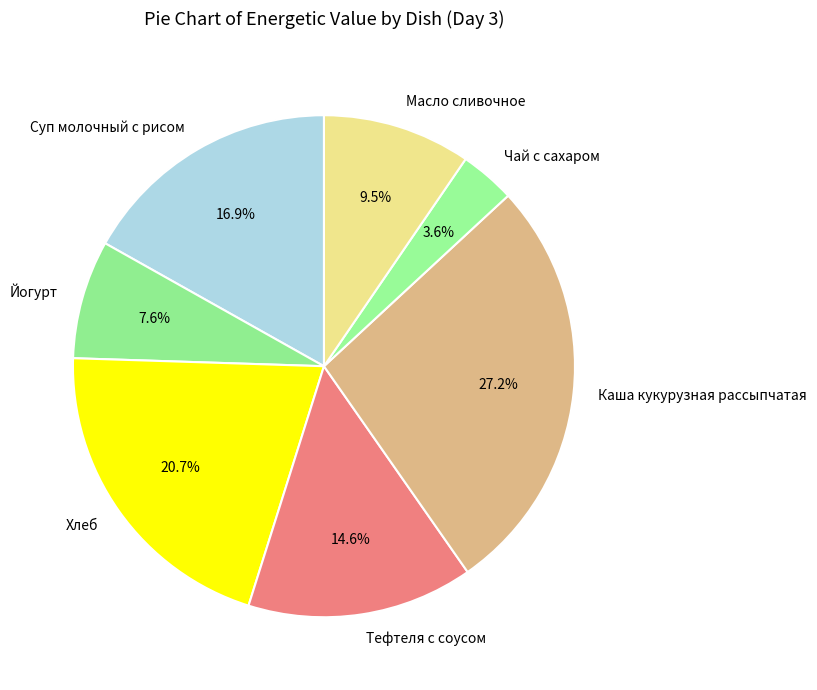

Rank the categories by value from highest to lowest.

Каша кукурузная рассыпчатая, Хлеб, Суп молочный с рисом, Тефтеля с соусом, Масло сливочное, Йогурт, Чай с сахаром